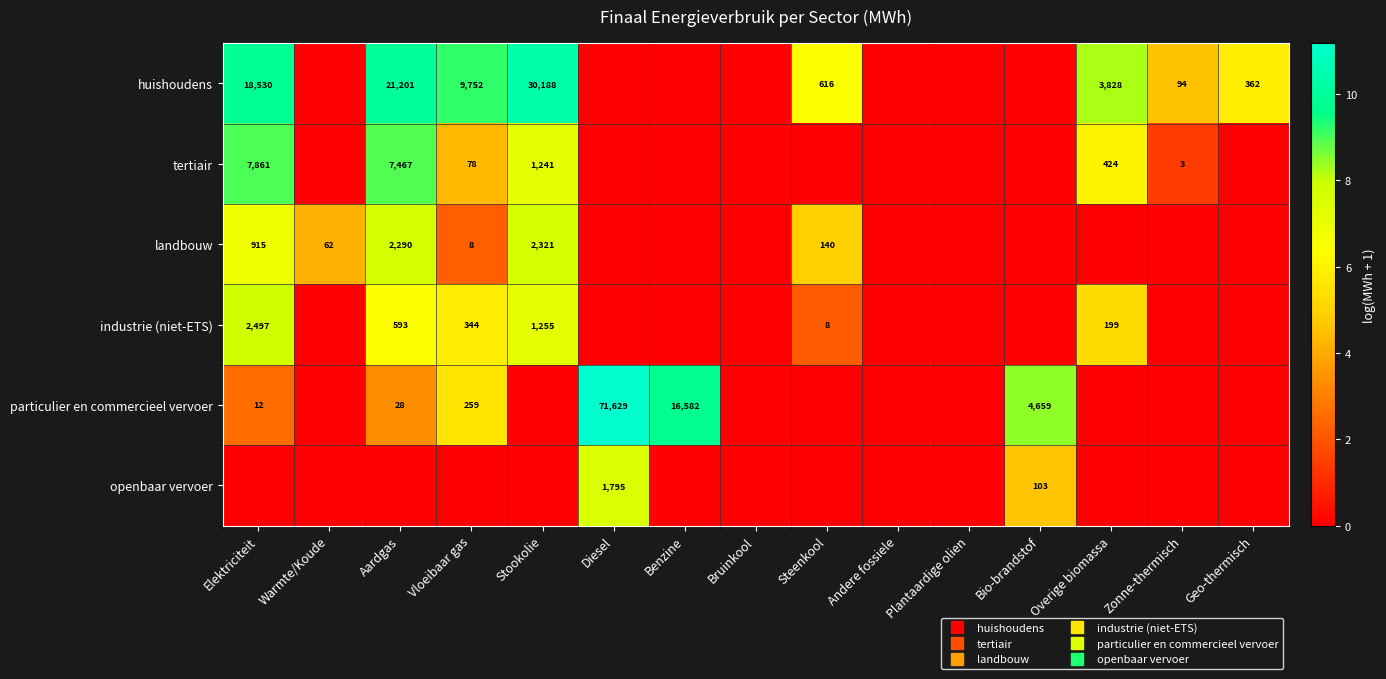

What is the average value of the huishoudens series?

4.3